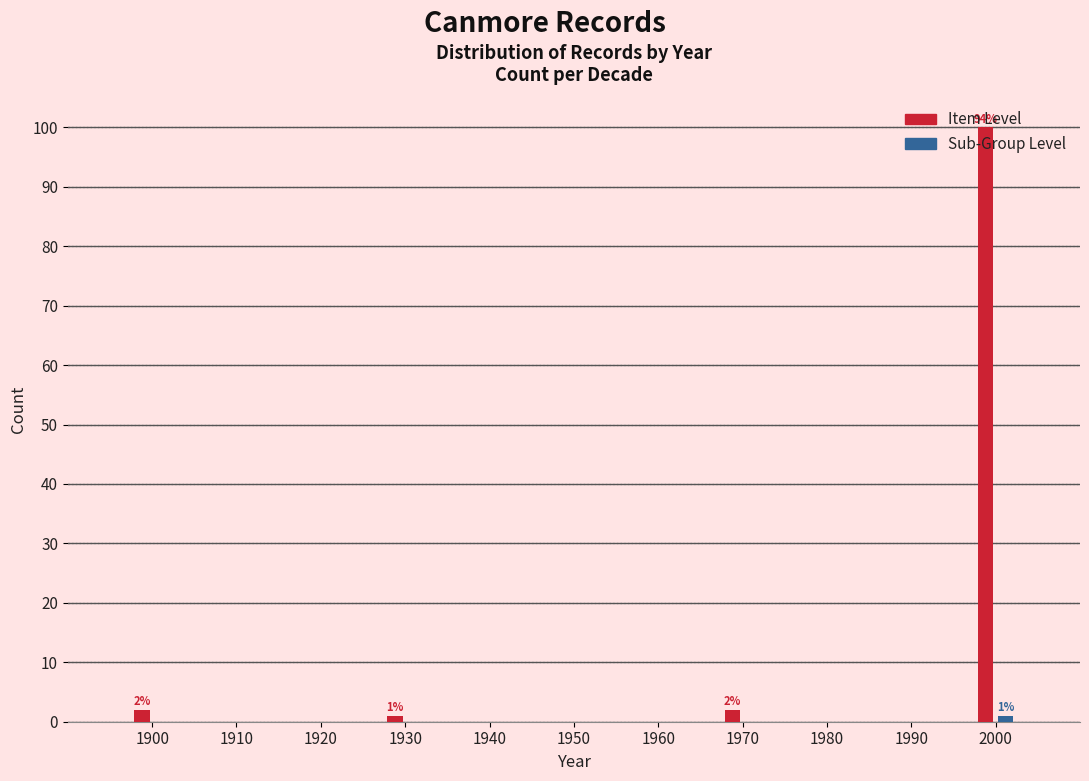

Between 1990 and 2000, which series saw the biggest shift?

Item Level